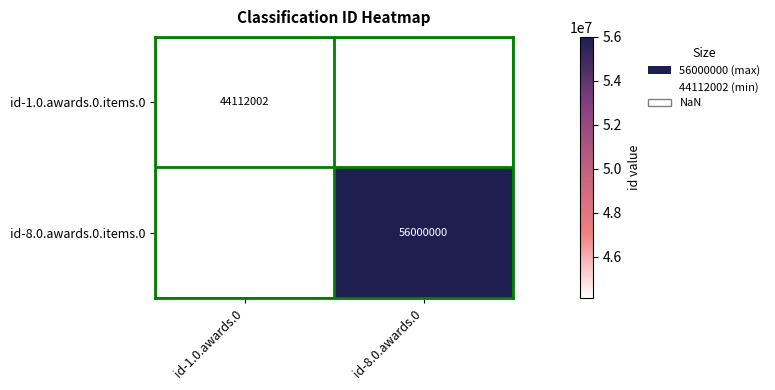

Is it true that id-1.0.awards.0.items.0 equals 44112002 at id-1.0.awards.0?

True